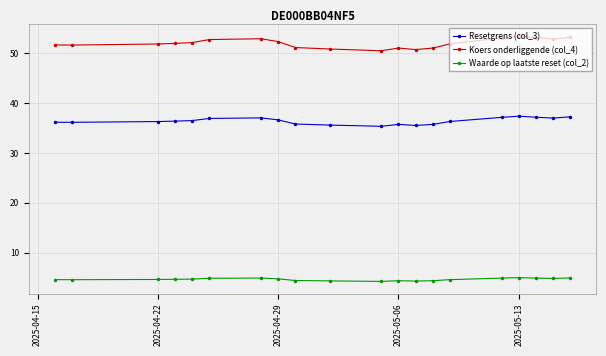

Is the value of Waarde op laatste reset (col_2) at 2025-04-29 greater than the value of Koers onderliggende (col_4) at 2025-04-22?

No